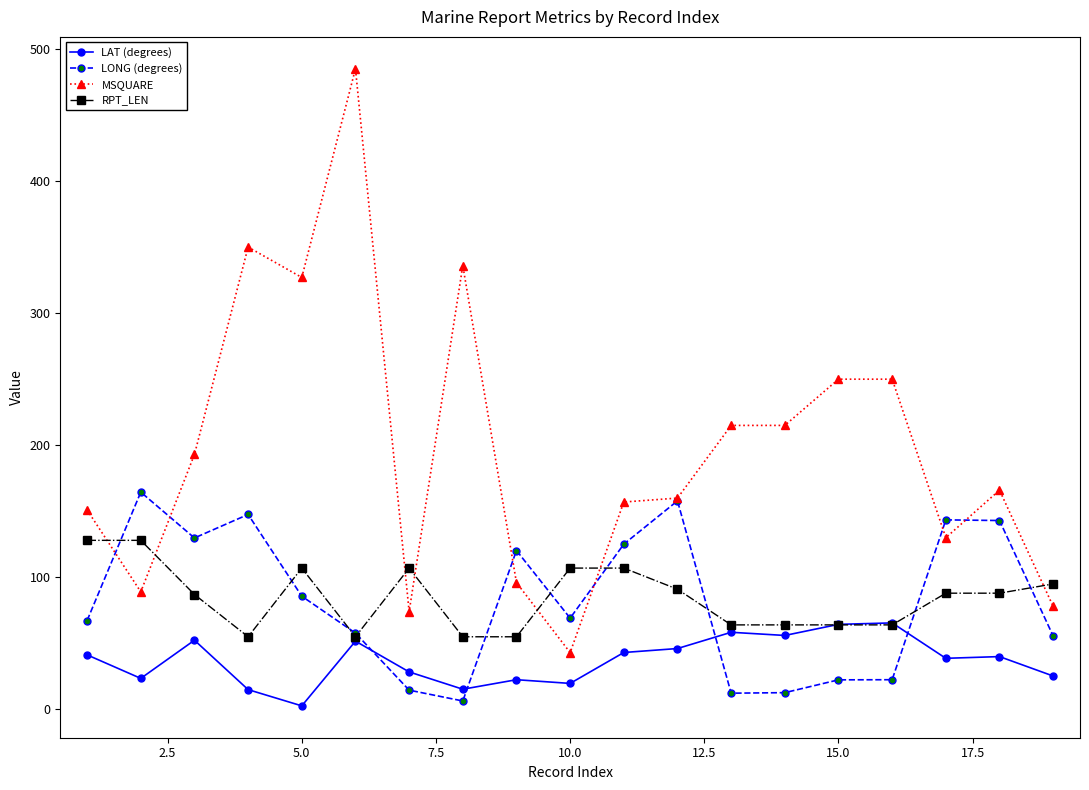

List the series in order of their peak value, highest first.

MSQUARE, LONG (degrees), RPT_LEN, LAT (degrees)